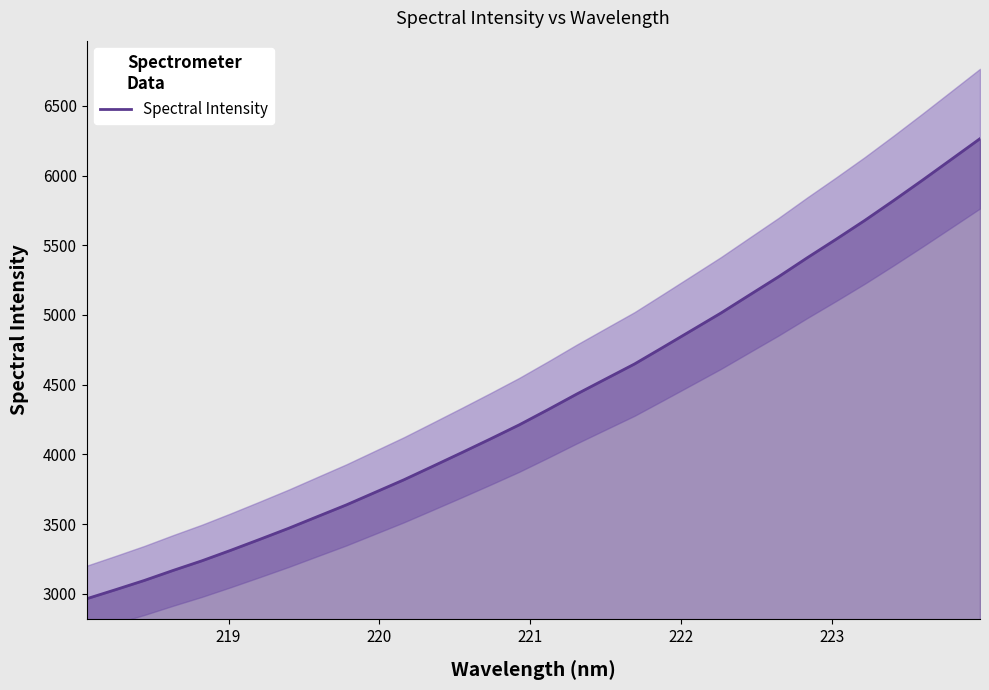

What is the minimum value for Spectral Intensity?

2963.5